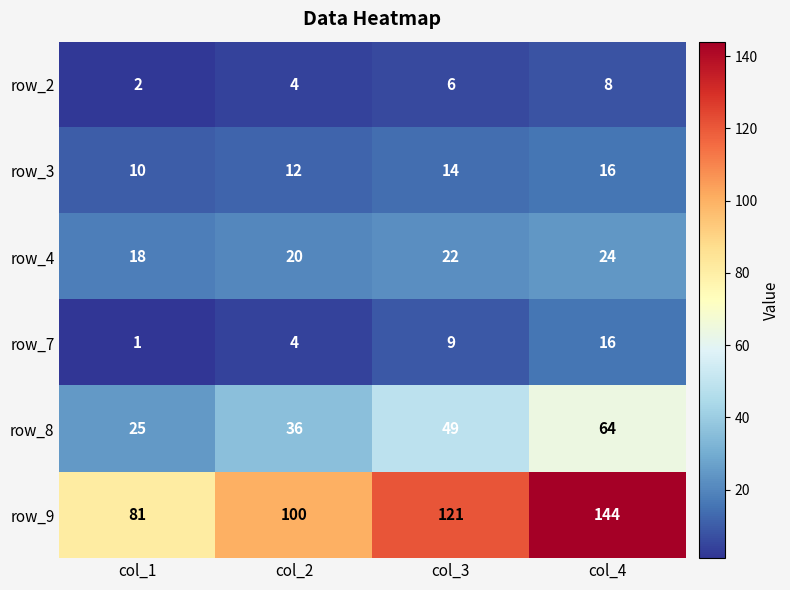

The row_4 series shows 20 at col_2. True or false?

True